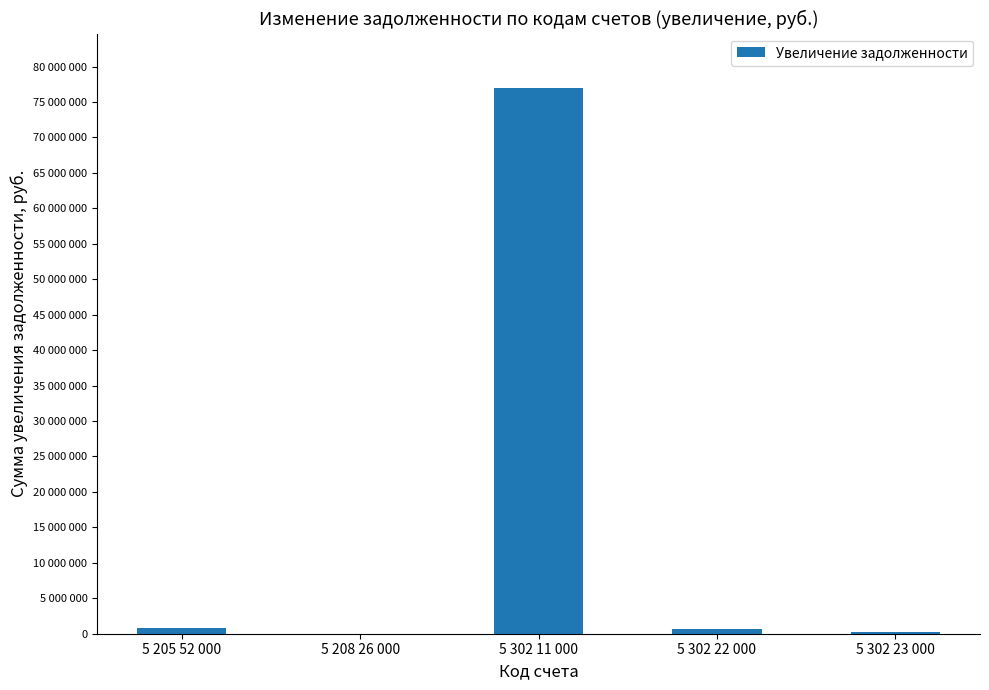

What is the sum of all values?

78741290.5